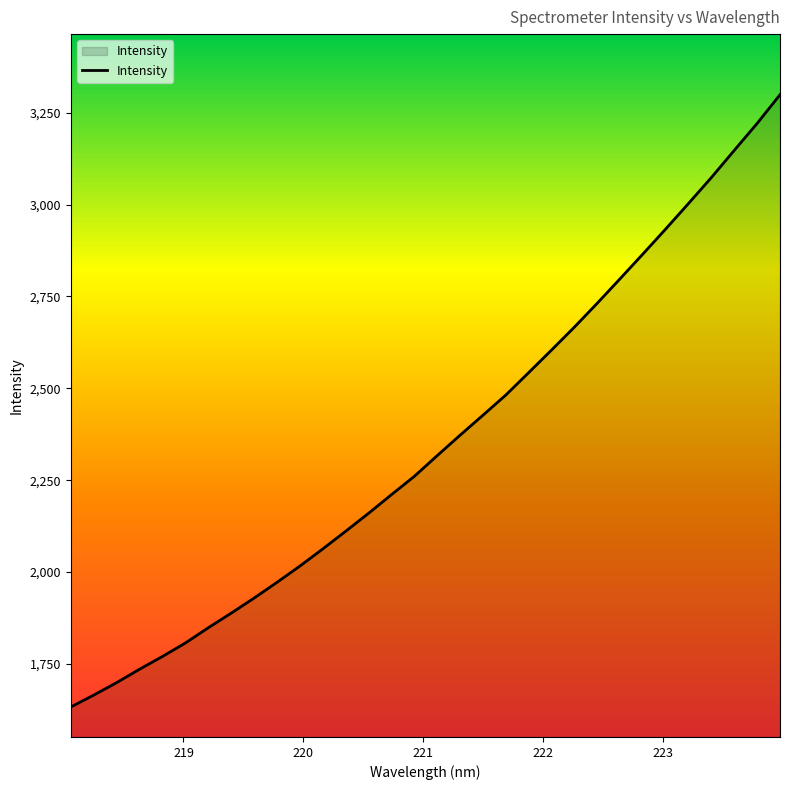

What is the greatest value displayed?

3299.0